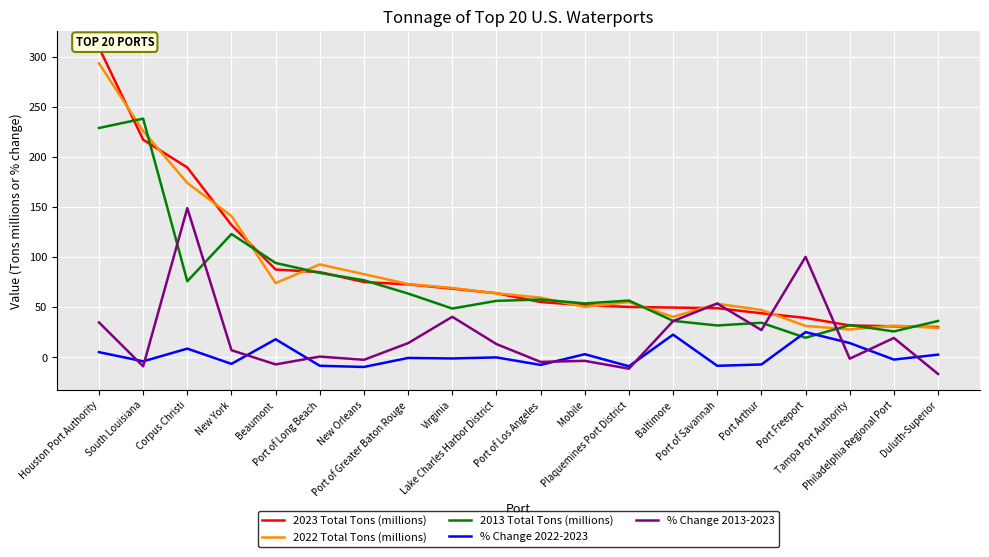

What is the difference between the second highest and second lowest values in the % Change 2013-2023 series?

111.7